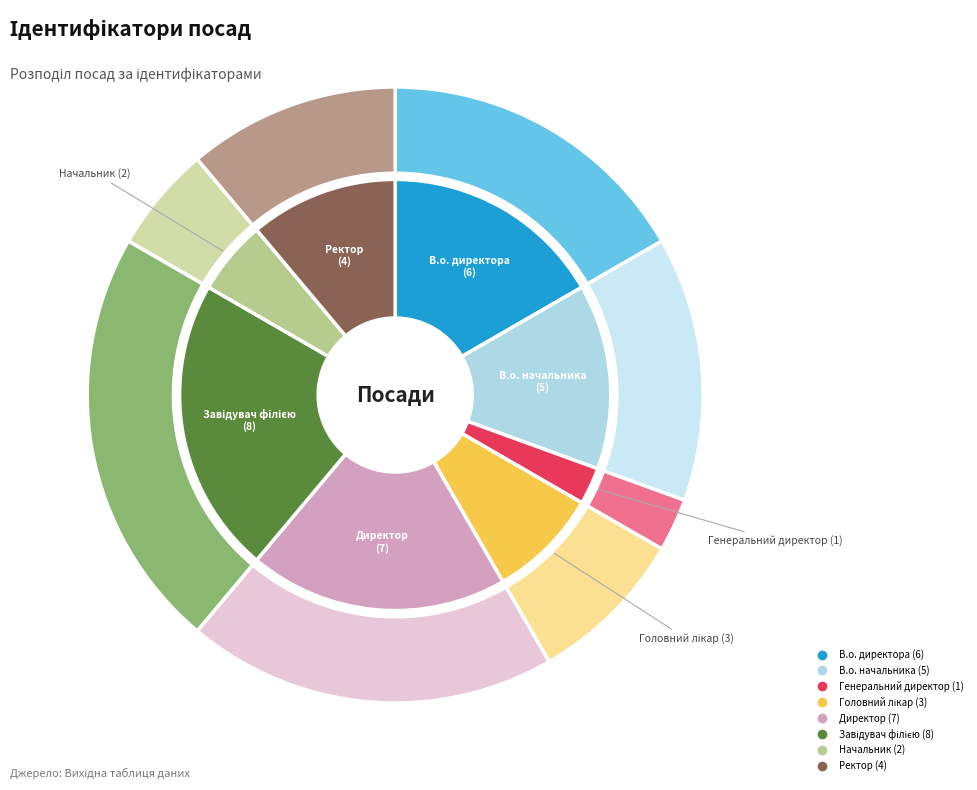

What percentage is the Завідувач філією slice, to the nearest percent?

22%